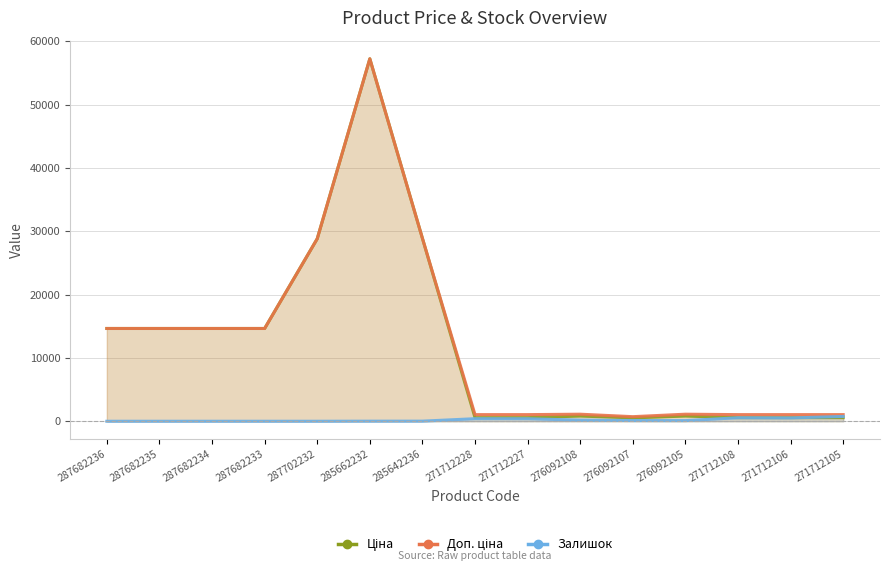

Reading right to left, list all the values displayed in this chart.

Ціна: 571.6	571.6	571.6	822.0	534.3	822.0	571.6	571.6	28890.3	57235.5	28821.8	14649.6	14649.6	14649.6	14649.6
Доп. ціна: 1048.0	1048.0	1048.0	1114.0	724.0	1114.0	1048.0	1048.0	28890.3	57235.5	28821.8	14649.6	14649.6	14649.6	14649.6
Залишок: 759.0	523.0	550.0	102.0	114.0	177.0	398.0	405.0	17.0	13.0	1.0	1.0	1.0	1.0	0.0